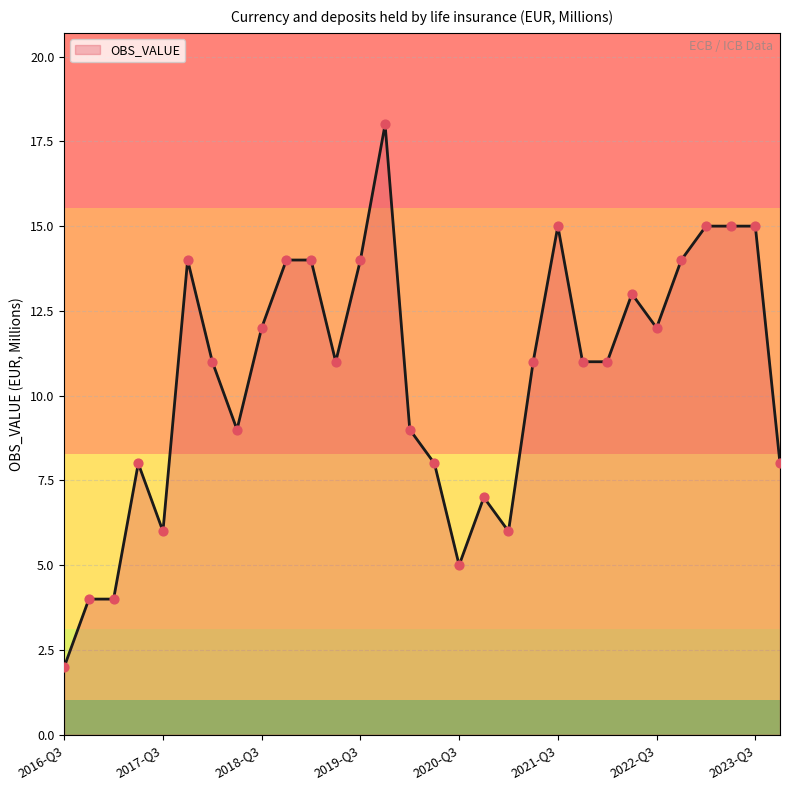

What is the maximum value shown in the chart?

18